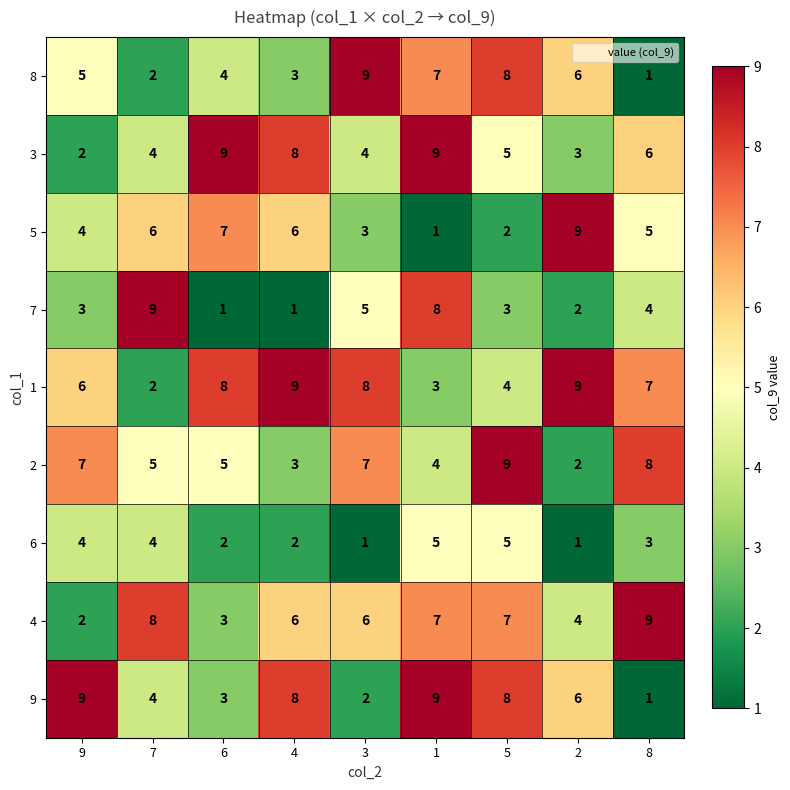

What is the sum of the 5 values at 9 and 2?

13